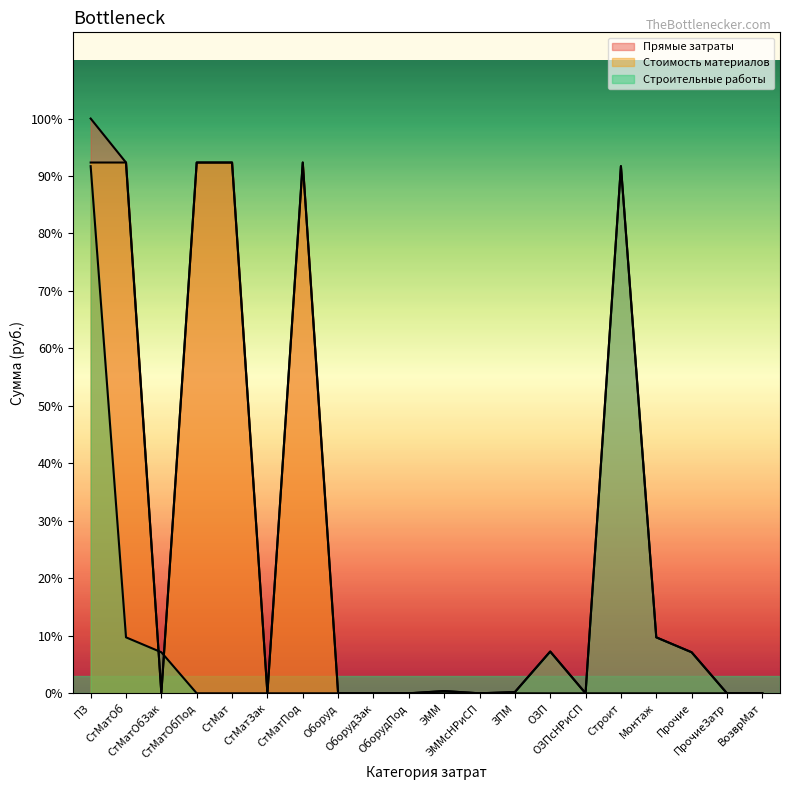

At how many categories does at least one series exceed 6378397?

6